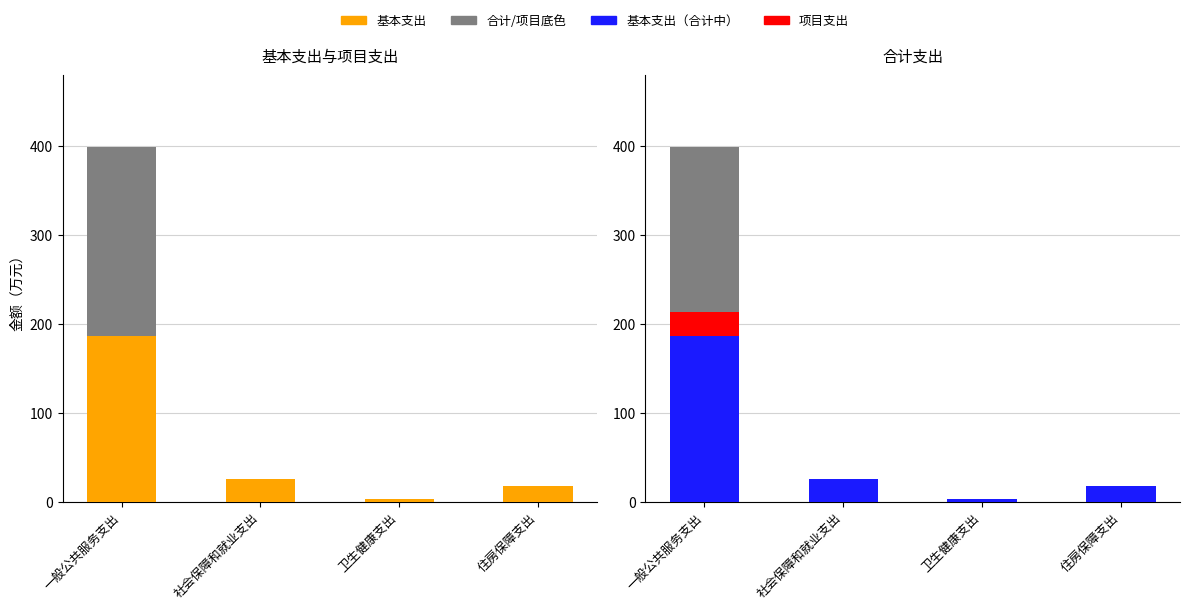

How many groups of bars are there?

4